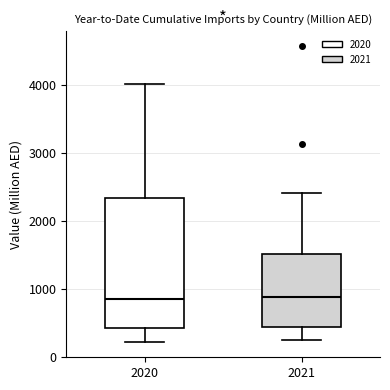

Where is the lower edge of the box at x = 2021 on the y-axis? The values are not printed on the chart, so give them approximately, as read against the axis.

400